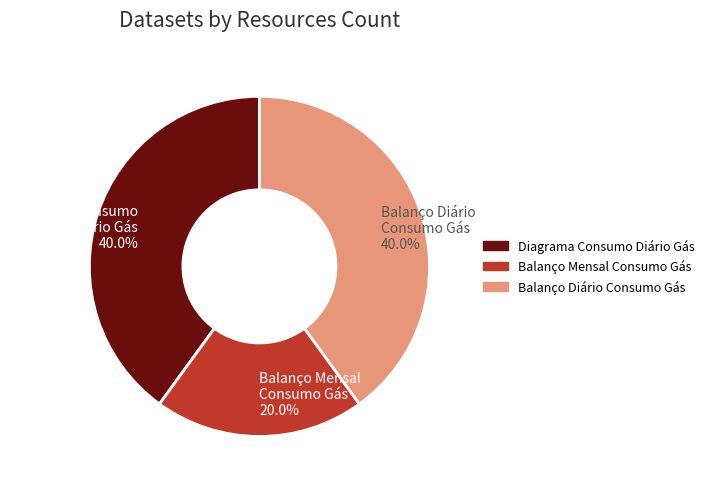

Does Balanço Mensal Consumo Gás 20.0% represent more than half of the total?

No